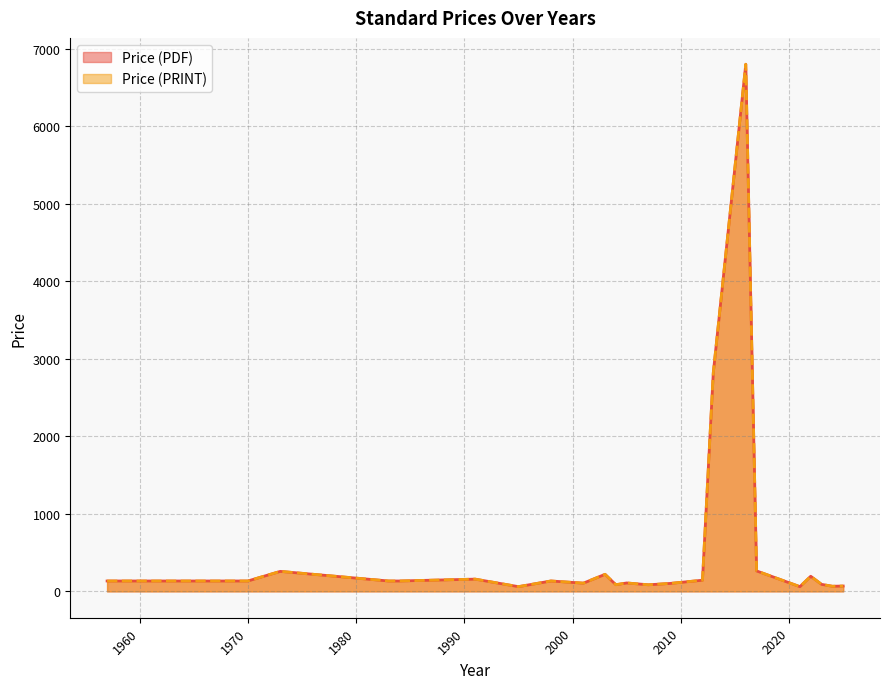

True or false: Price (PRINT) and Price (PDF) intersect in this chart.

False